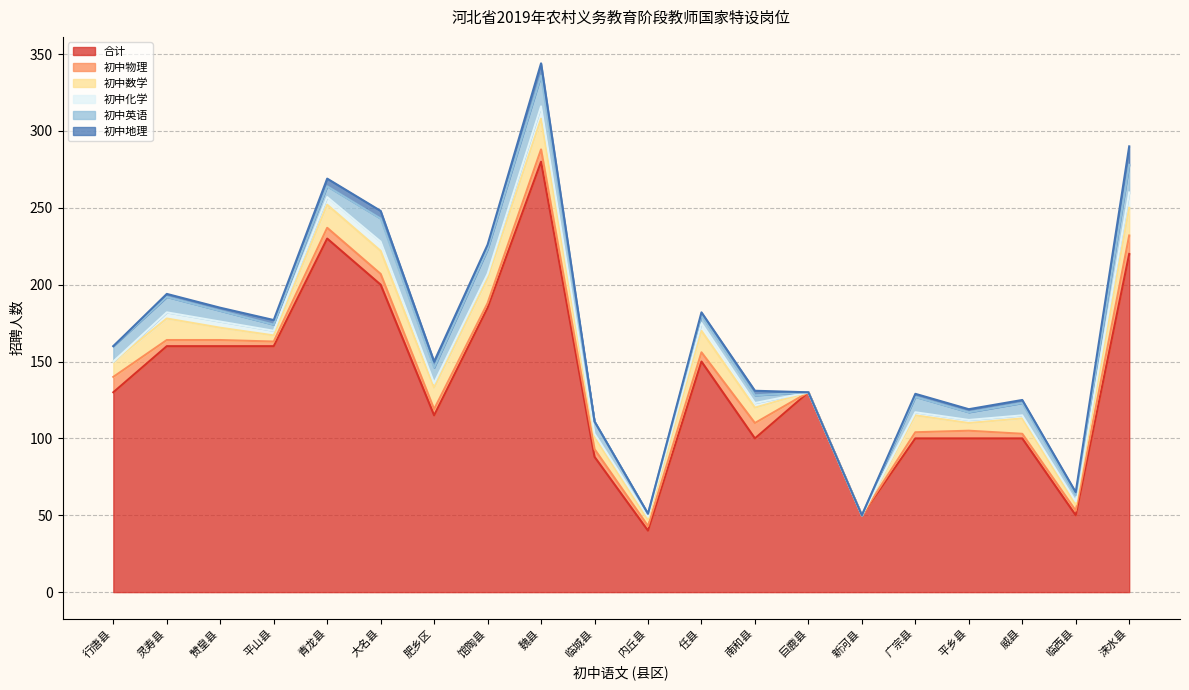

In 初中地理, how many points are higher than both neighbors (excluding endpoints)?

2